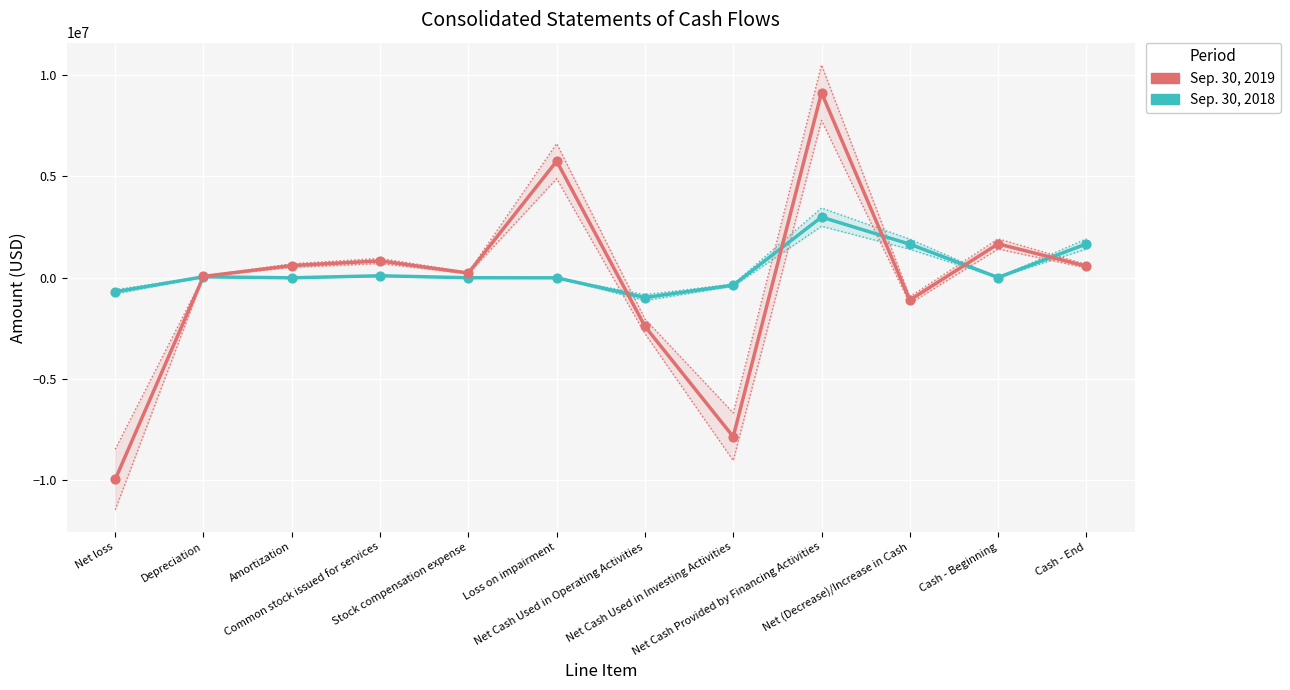

Which series has the largest total across all categories?

Sep. 30, 2018